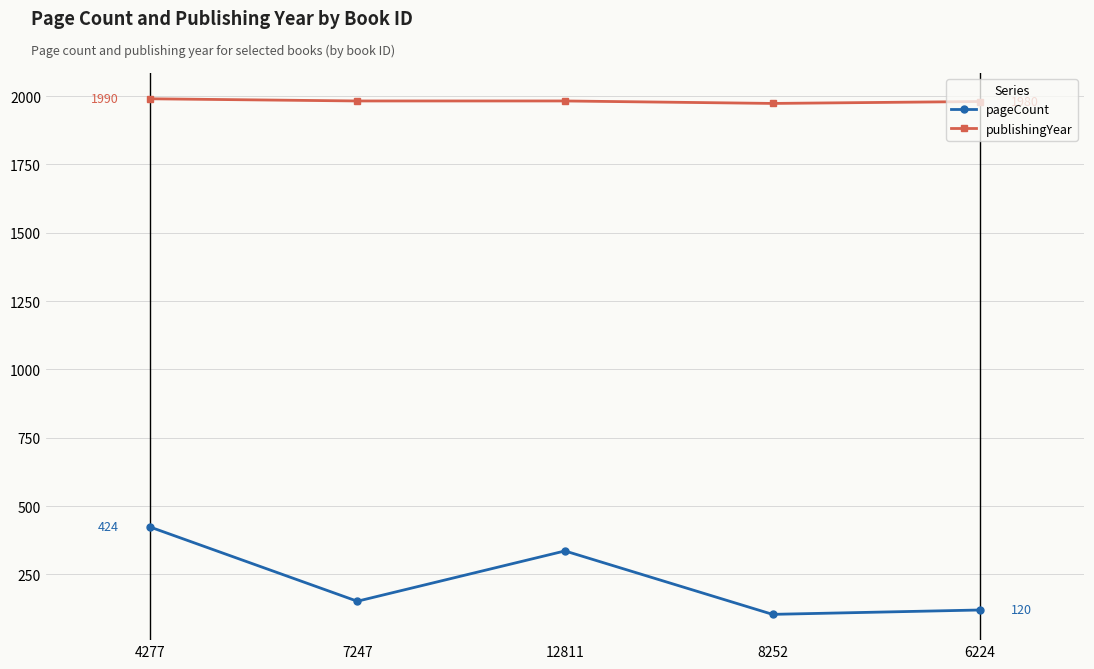

What is the highest value of the publishingYear series?

1990